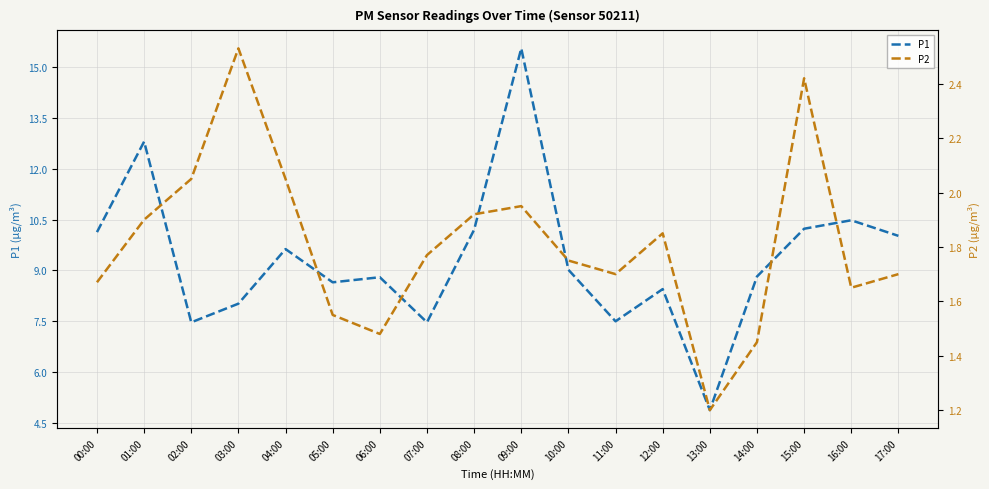

Is it true that P2 equals 1.9 at 01:00?

True